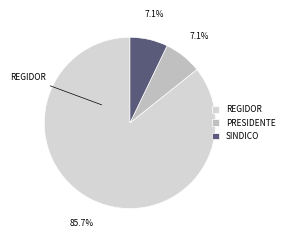

Count the number of slices in the pie.

3